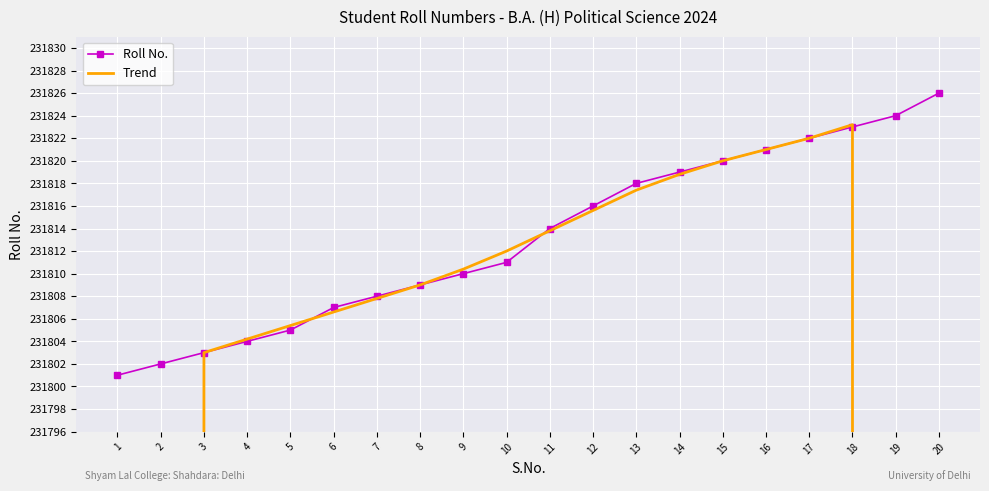

The Roll No. series shows 231811.0 at 10. True or false?

True